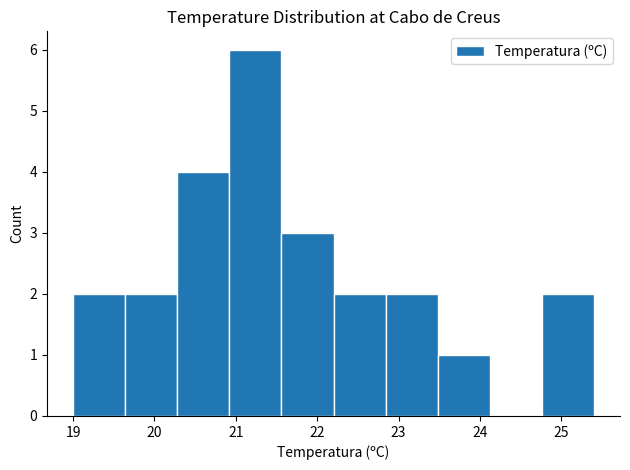

How tall is the bar that spans 23.48 to 24.12 on the x-axis? Neither the bar edges nor the heights are printed on the chart, so give them approximately, as read against the axes.

1